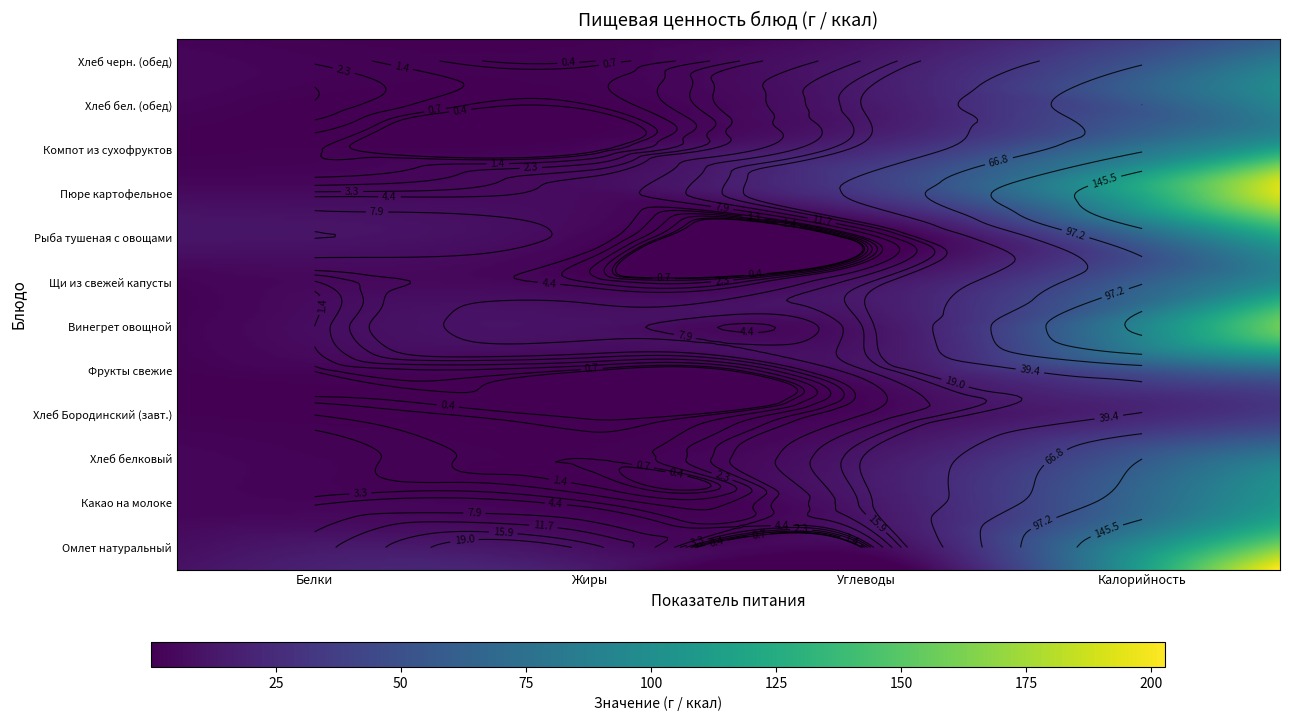

Reading left to right, extract all data points from this chart.

Омлет натуральный: 9.8	17.4	1.9	202.8
Какао на молоке: 4.1	3.5	17.6	118.6
Хлеб белковый: 3.2	0.7	19.8	97.2
Хлеб Бородинский (завт.): 1.4	0.3	8.2	41.6
Фрукты свежие: 0.5	0.5	11.7	55.8
Винегрет овощной: 1.4	10.0	16.9	156.1
Щи из свежей капусты: 2.1	3.2	15.3	94.8
Рыба тушеная с овощами: 11.7	5.9	4.6	126.0
Пюре картофельное: 3.7	5.8	46.2	190.8
Компот из сухофруктов: 0.8	0.1	22.1	93.3
Хлеб бел. (обед): 3.2	0.7	19.8	97.2
Хлеб черн. (обед): 2.1	0.4	12.3	62.4